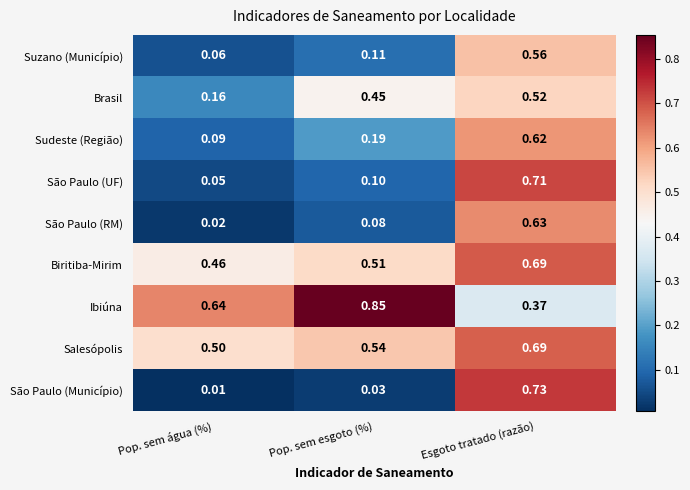

Which series changed the most between Pop. sem água (%) and Pop. sem esgoto (%)?

Brasil